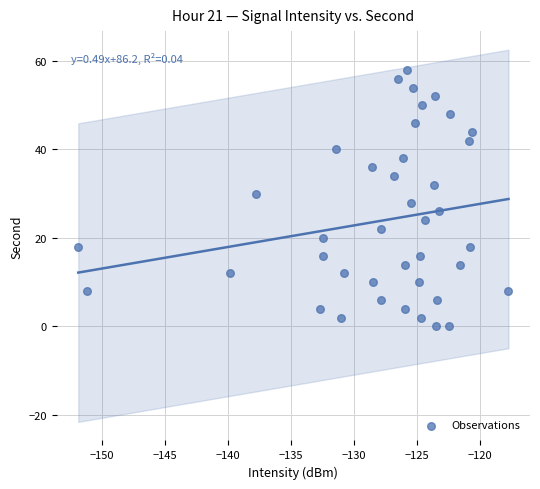

What is the range of Y values (max minus min)?

58